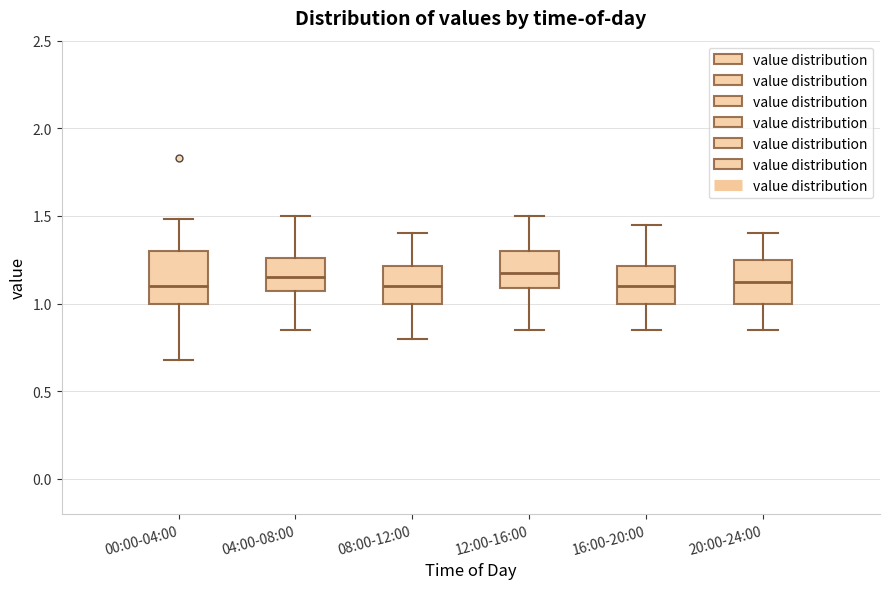

Comparing the boxes themselves (not the whiskers), which one is the tallest?

00:00-04:00